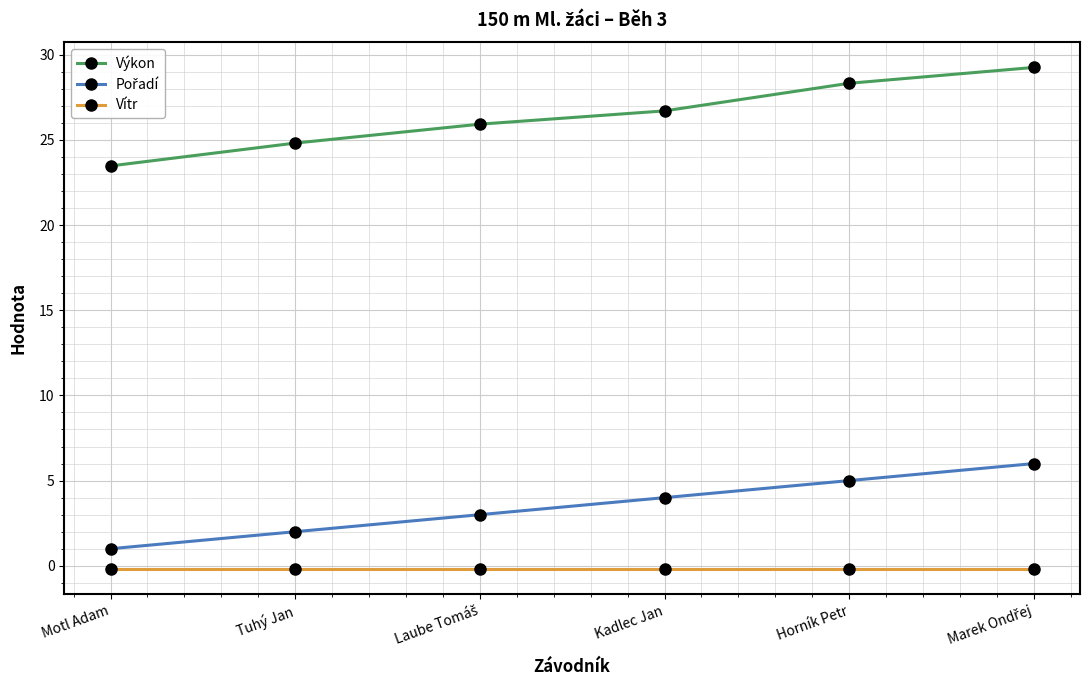

Does the chart have visible grid lines?

Yes